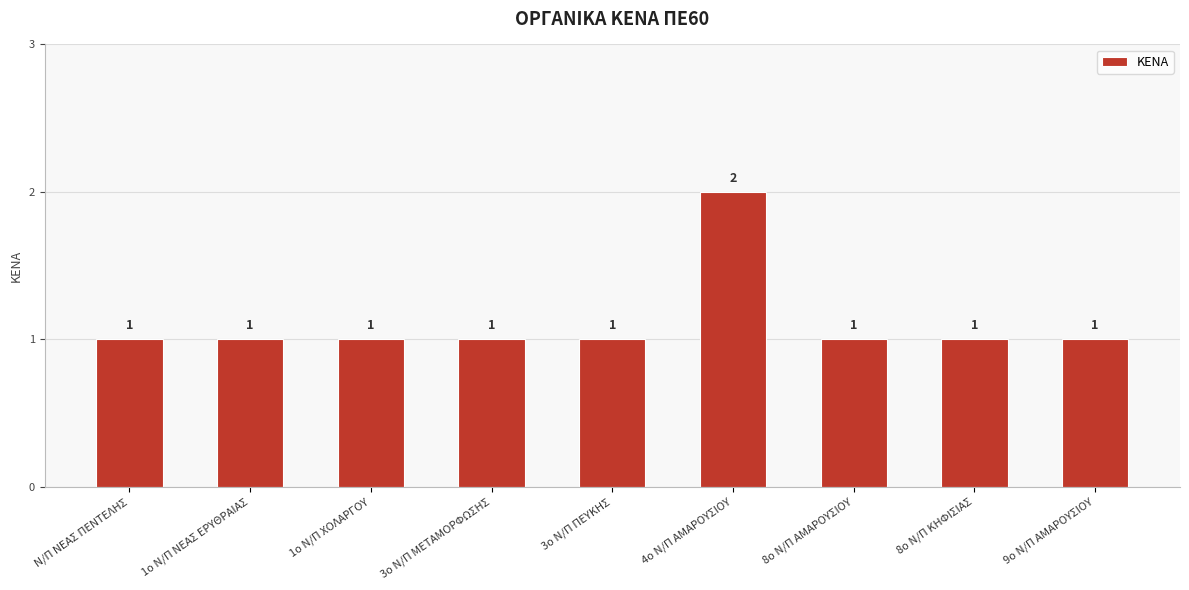

What is the ratio of the value at 3ο Ν/Π ΠΕΥΚΗΣ to the value at 8ο Ν/Π ΚΗΦΙΣΙΑΣ?

1.0